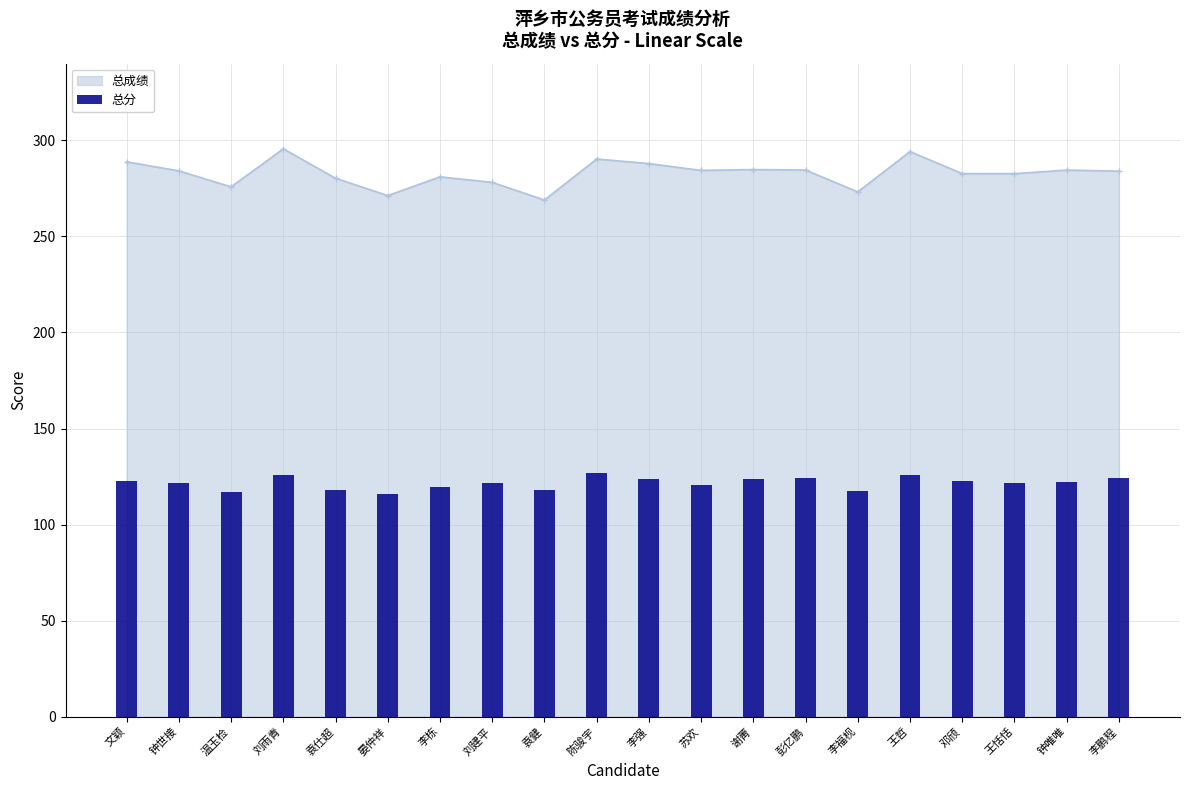

Reading left to right, list all the values displayed in this chart.

文颖=122.7	钟世接=121.8	温玉检=117.1	刘雨青=125.9	袁仕超=118.2	晏仲祥=116.0	李栋=119.5	刘建平=121.8	袁健=117.8	陈骏宇=127.0	李强=123.8	苏欢=120.5	谢菁=123.6	彭亿鹏=124.1	李福枧=117.6	王哲=126.0	邓颀=122.6	王恬恬=121.9	钟唯唯=122.2	李鹏程=124.4